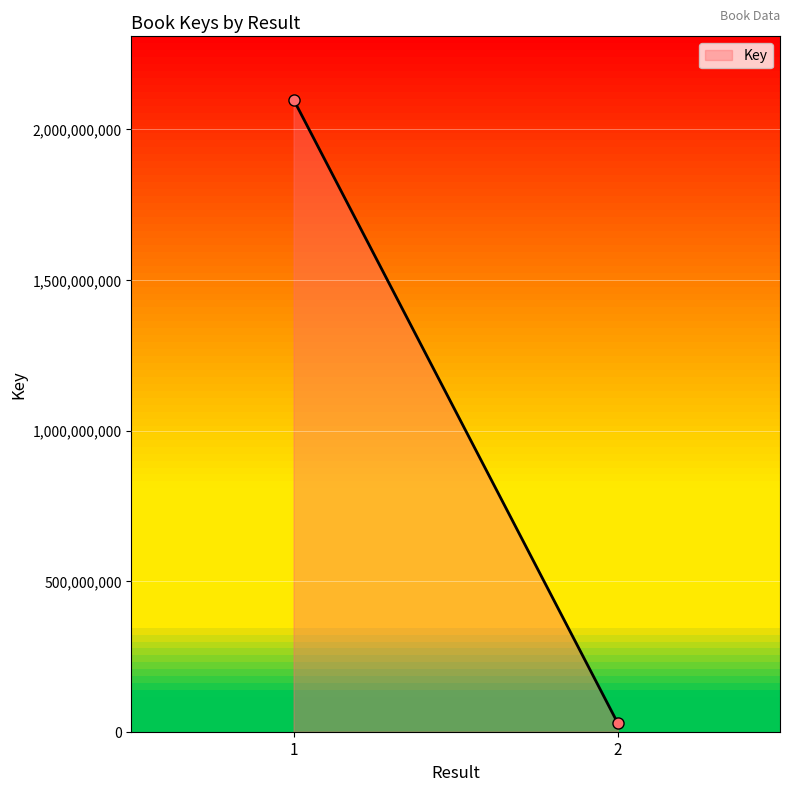

Reading left to right, transcribe all the data shown in this chart.

2099412580	27958262